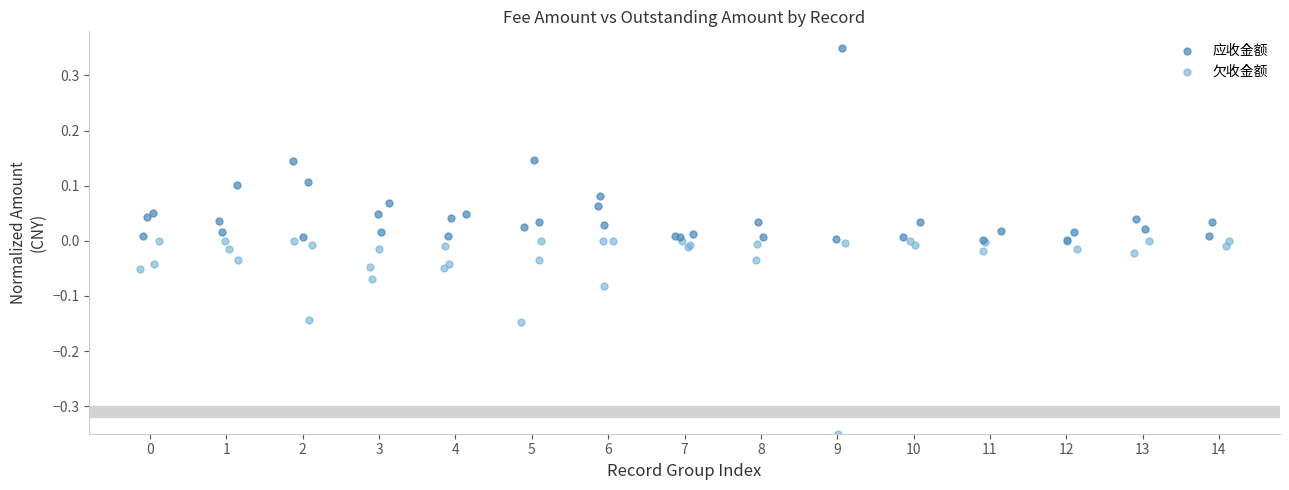

What are all the series names shown in the legend?

应收金额, 欠收金额